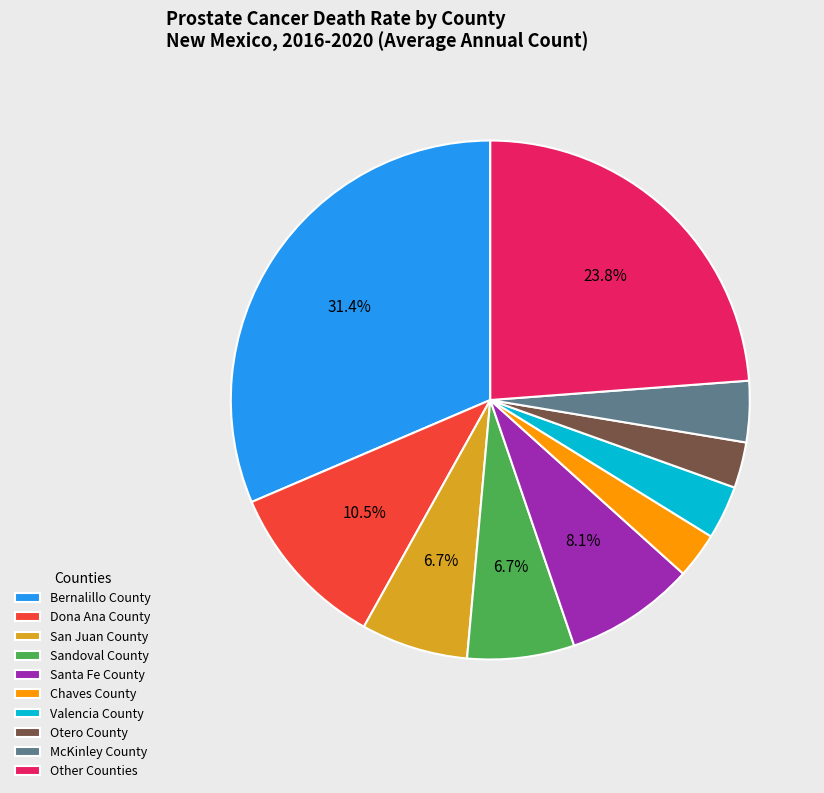

Is the sum of Otero County and McKinley County greater than half?

No